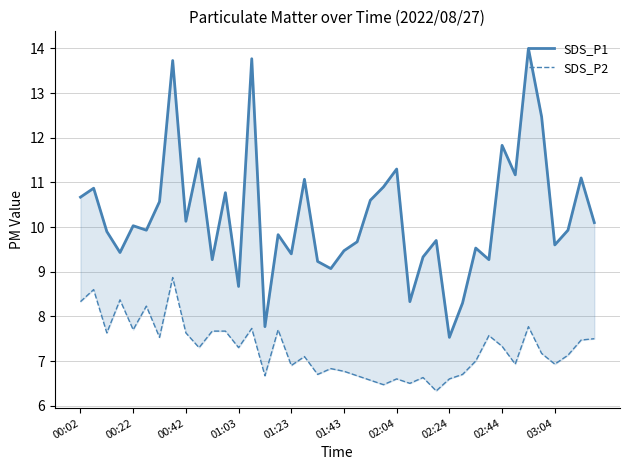

At how many categories does at least one series exceed 9?

35